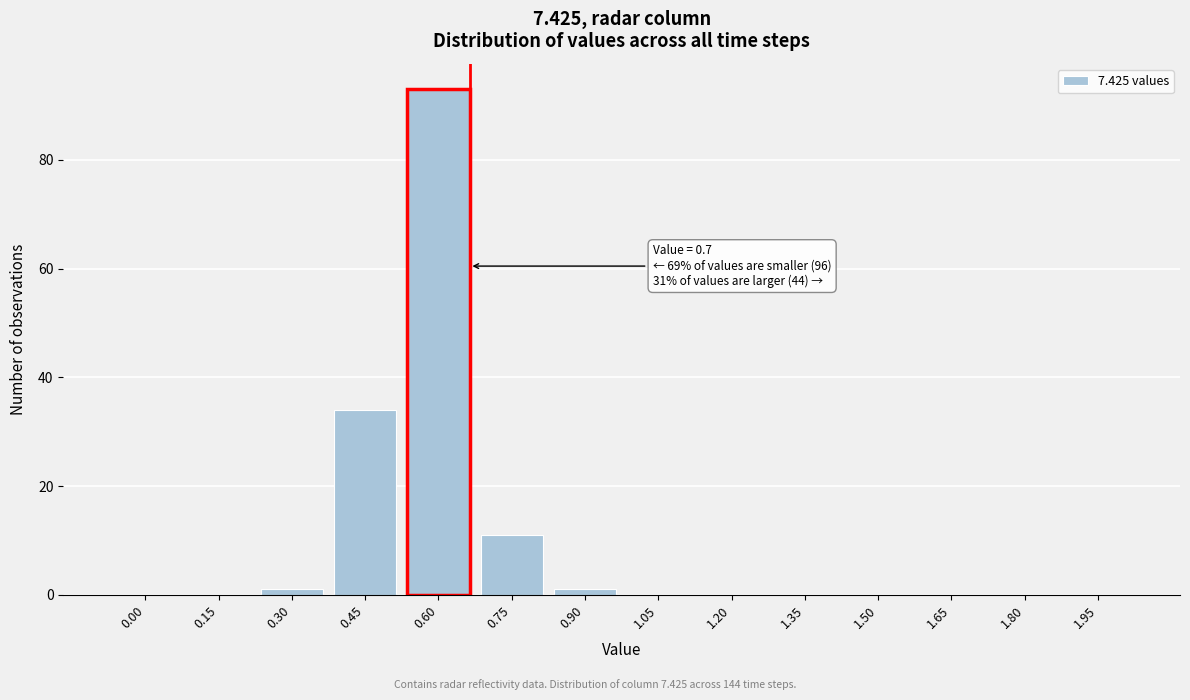

Reading left to right, list all the values displayed in this chart.

0.00=0	0.15=0	0.30=1	0.45=34	0.60=93	0.75=11	0.90=1	1.05=0	1.20=0	1.35=0	1.50=0	1.65=0	1.80=0	1.95=0